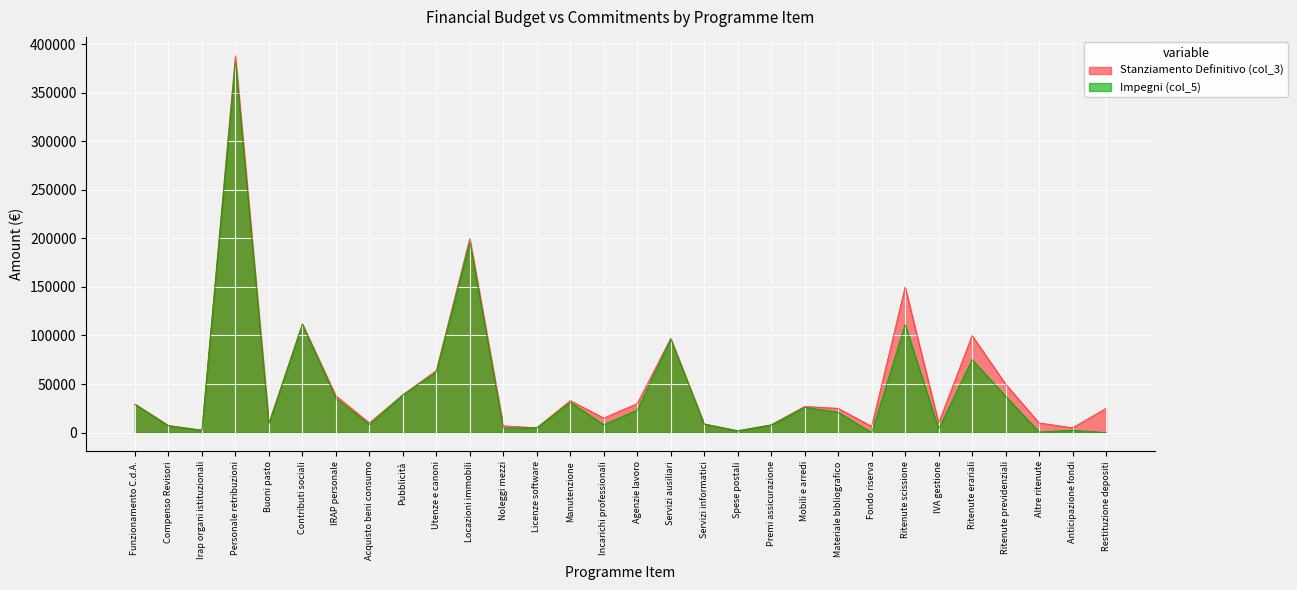

At which category is the sum across all series the highest?

Personale retribuzioni